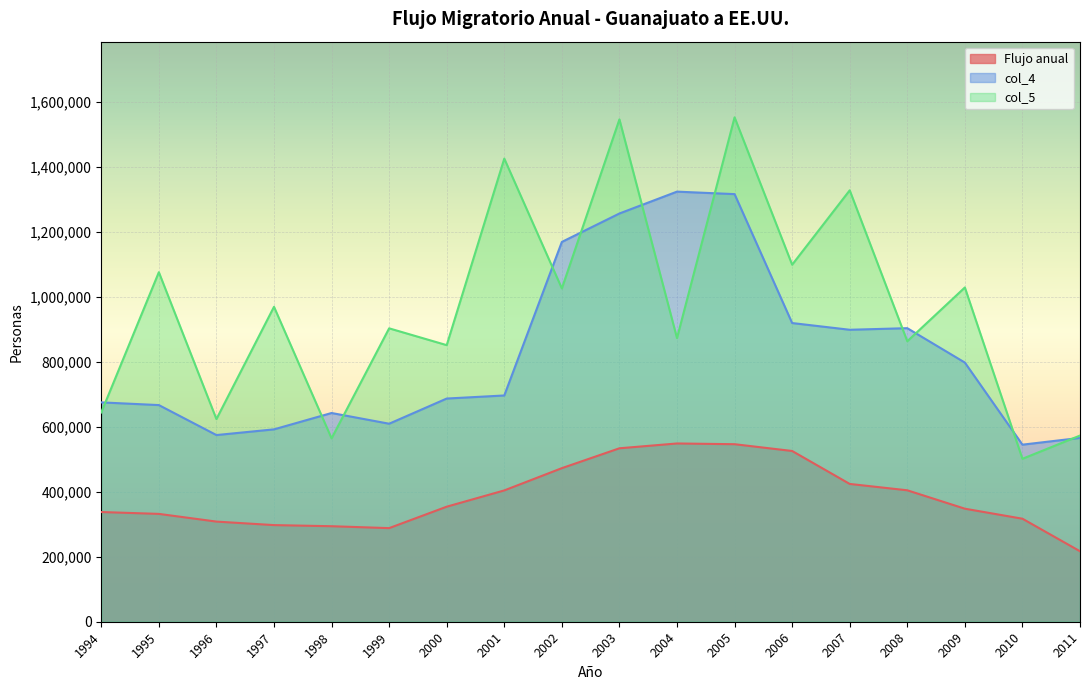

What is the difference between the second highest and minimum values in the col_4 series?

771509.4